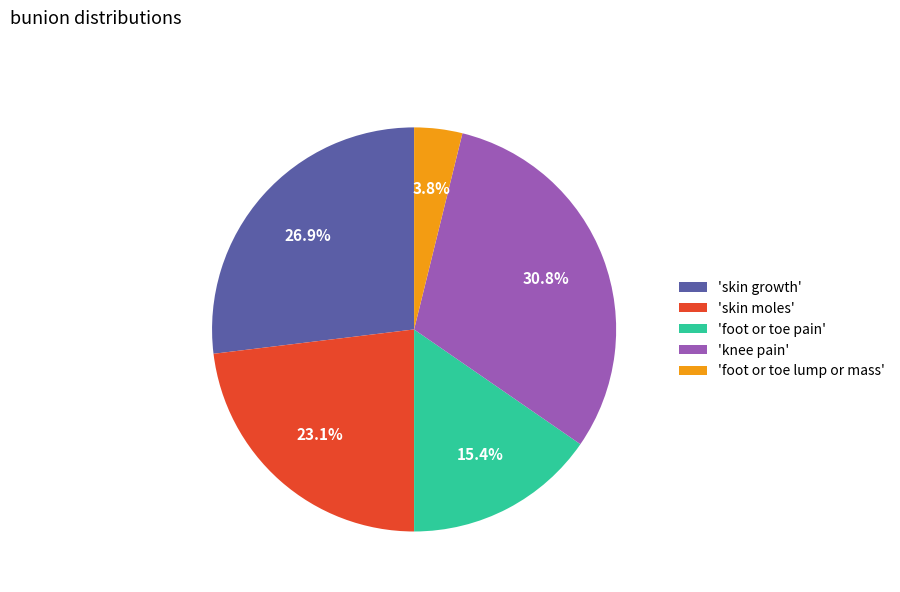

Does 'foot or toe pain' account for over 50% of the chart?

No